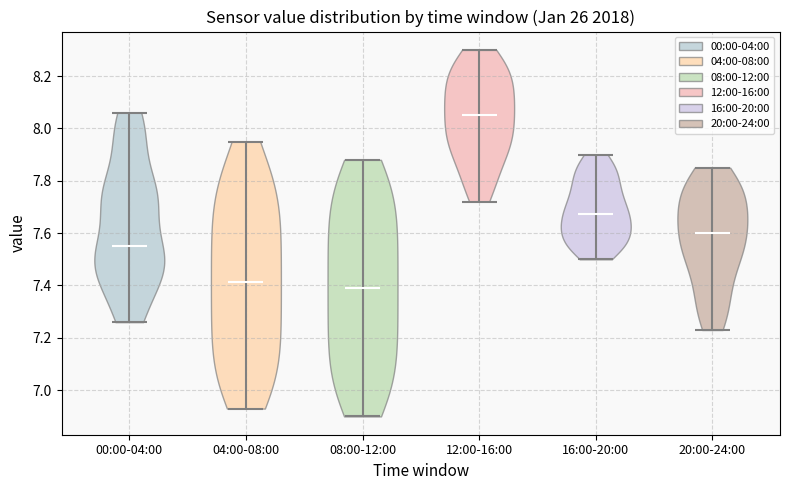

Which violin has the highest median line?

12:00-16:00